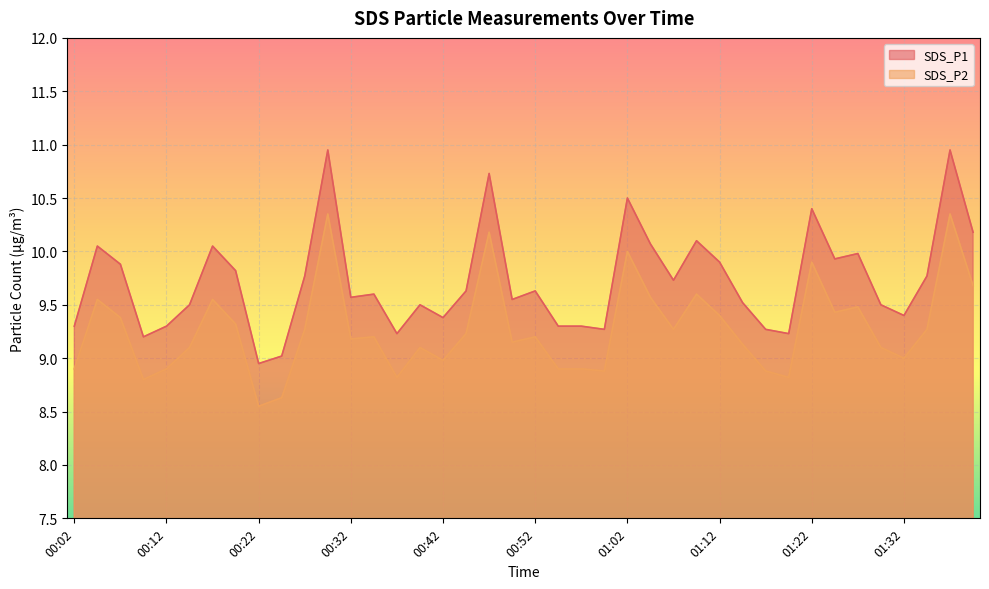

The value of SDS_P1 at 00:45 is 9.6. True or false?

True